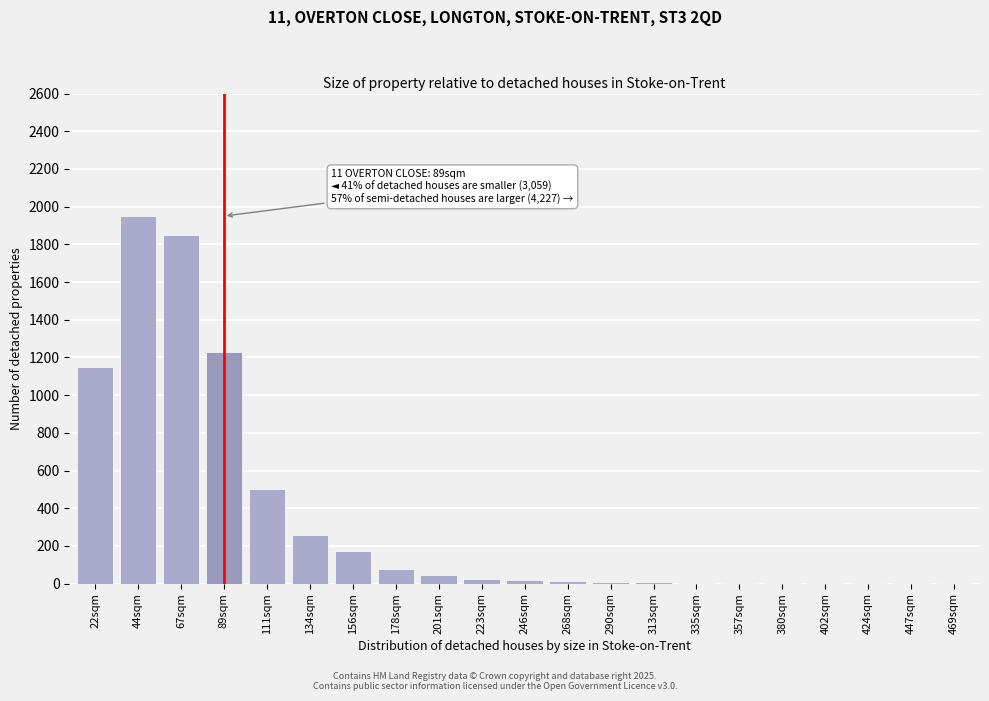

Where is the data nearest to the value 975?

22sqm